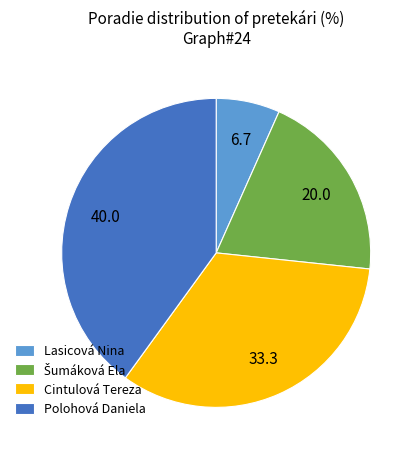

Is there any slice that represents more than half of the pie?

No